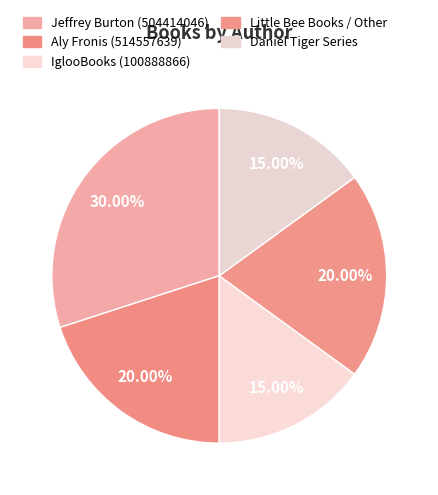

Rank the categories by value from highest to lowest.

Jeffrey Burton (504414046), Aly Fronis (514557639), Little Bee Books / Other, IglooBooks (100888866), Daniel Tiger Series